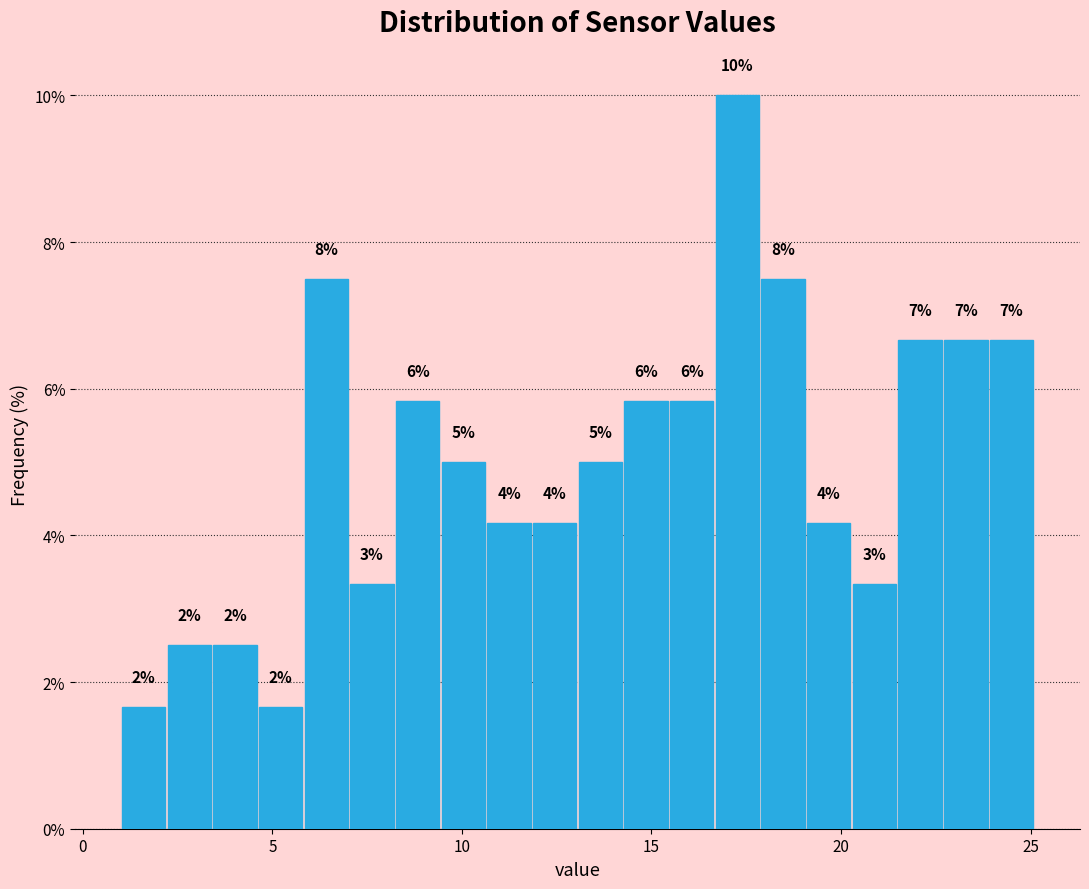

Around what value on the x-axis is the tallest bar? Give the approximate position of its centre, as read against the axis.

17.5